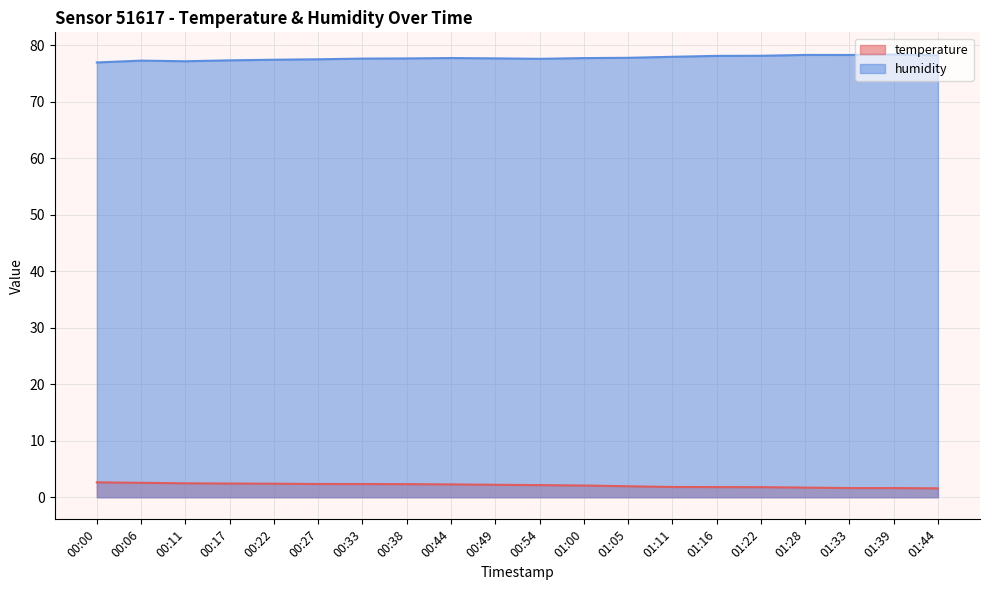

True or false: temperature has a value of 2.3 at 00:44.

True